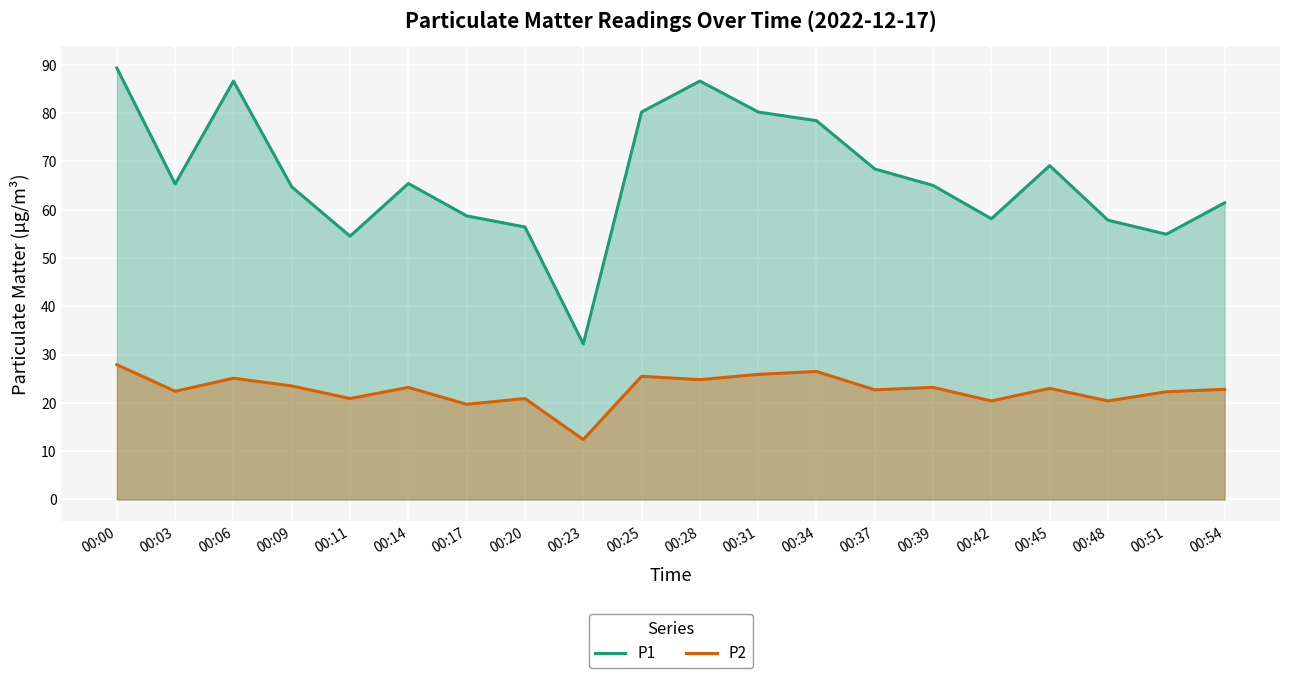

The P1 series shows 57.8 at 00:48. True or false?

True